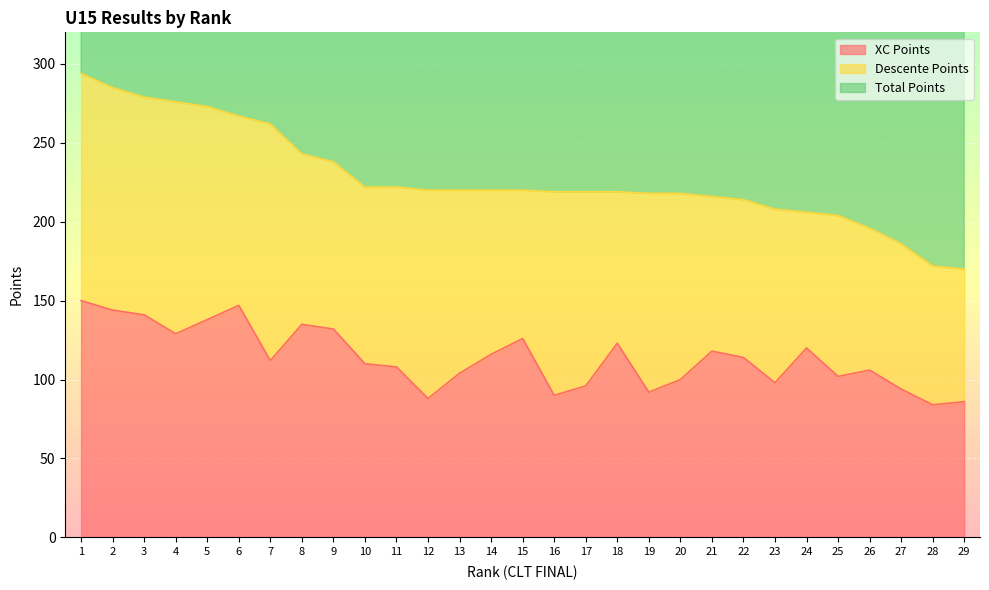

Which series has the largest total across all categories?

Total Points